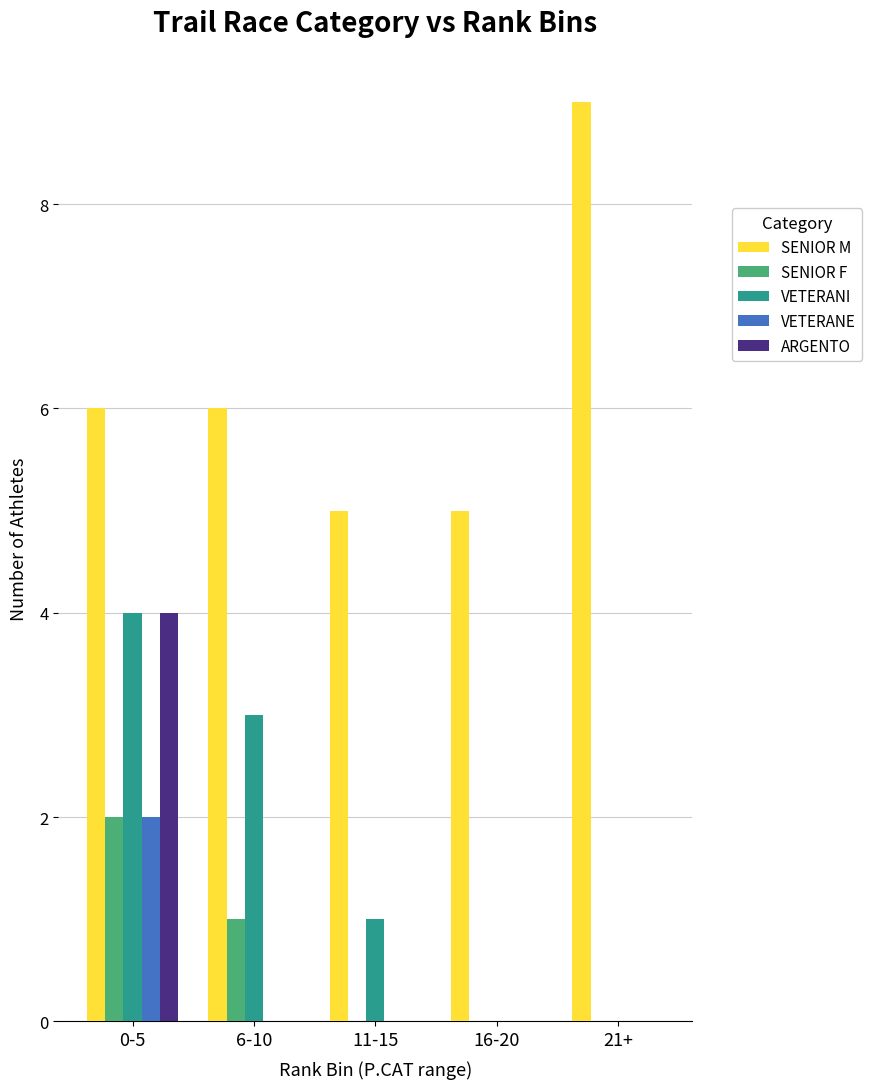

What is the total value across all series at 21+?

9